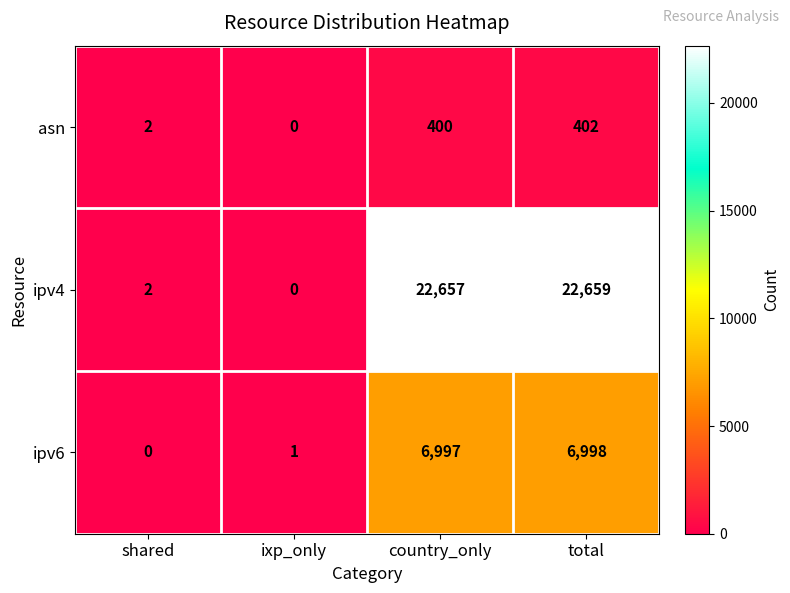

What is the sum of all ipv4 values?

45318